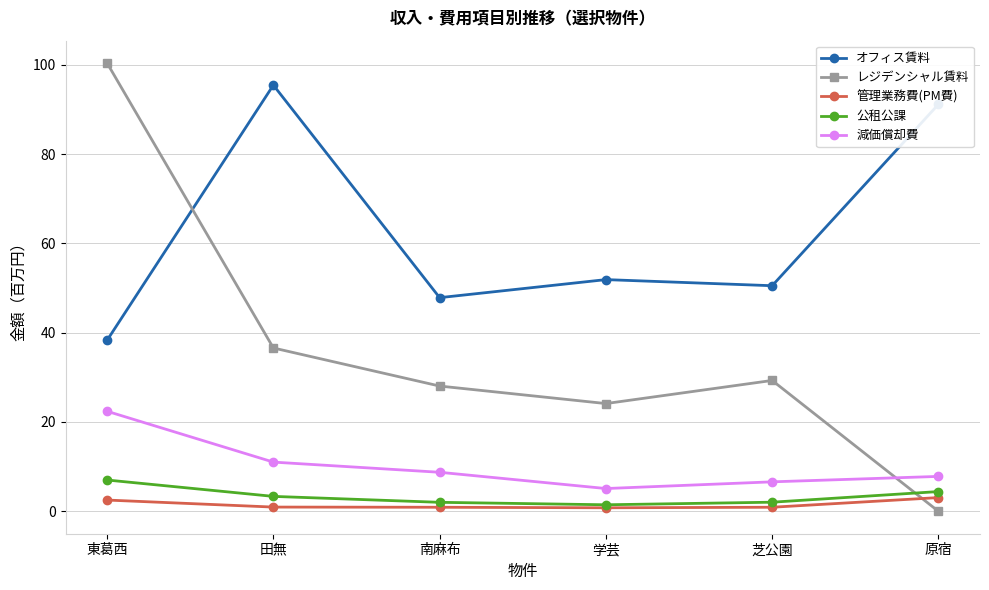

How many lines are shown in the chart?

5